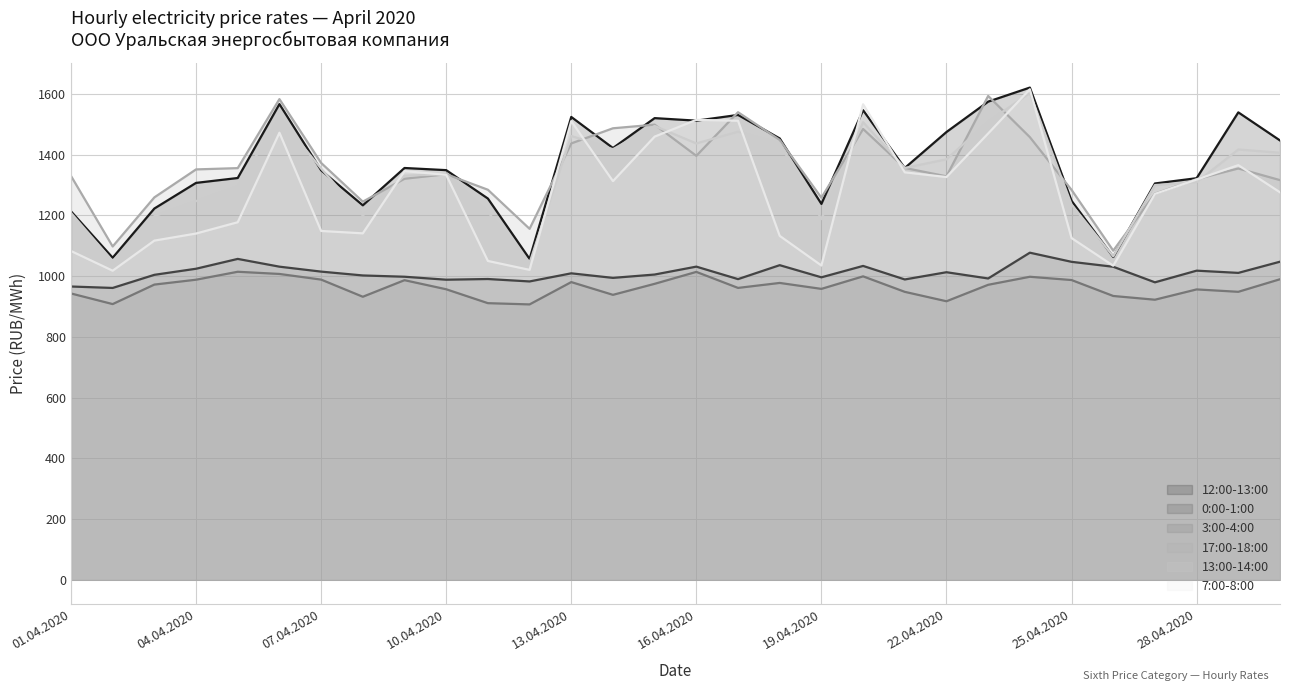

Which series has the widest spread of values?

7:00-8:00